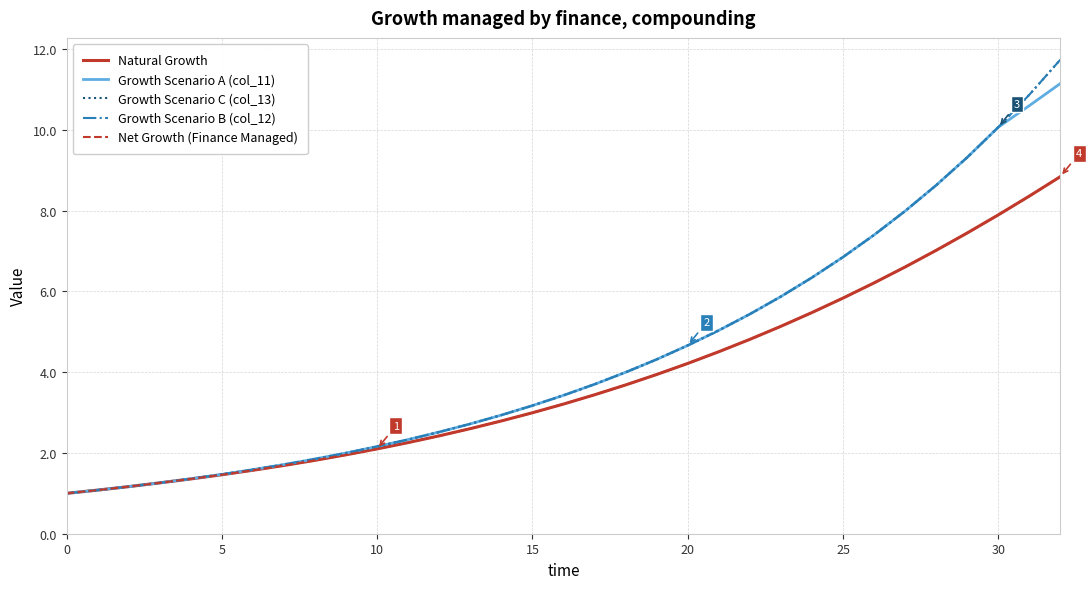

At how many categories does at least one series exceed 3?

18